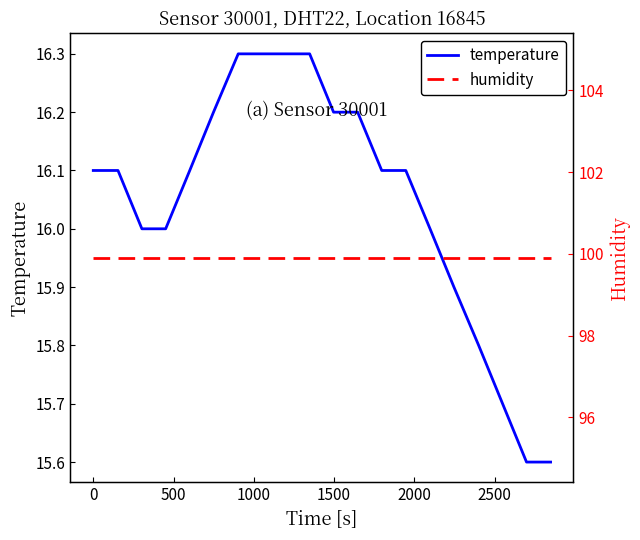

What is the highest value of the temperature series?

16.3